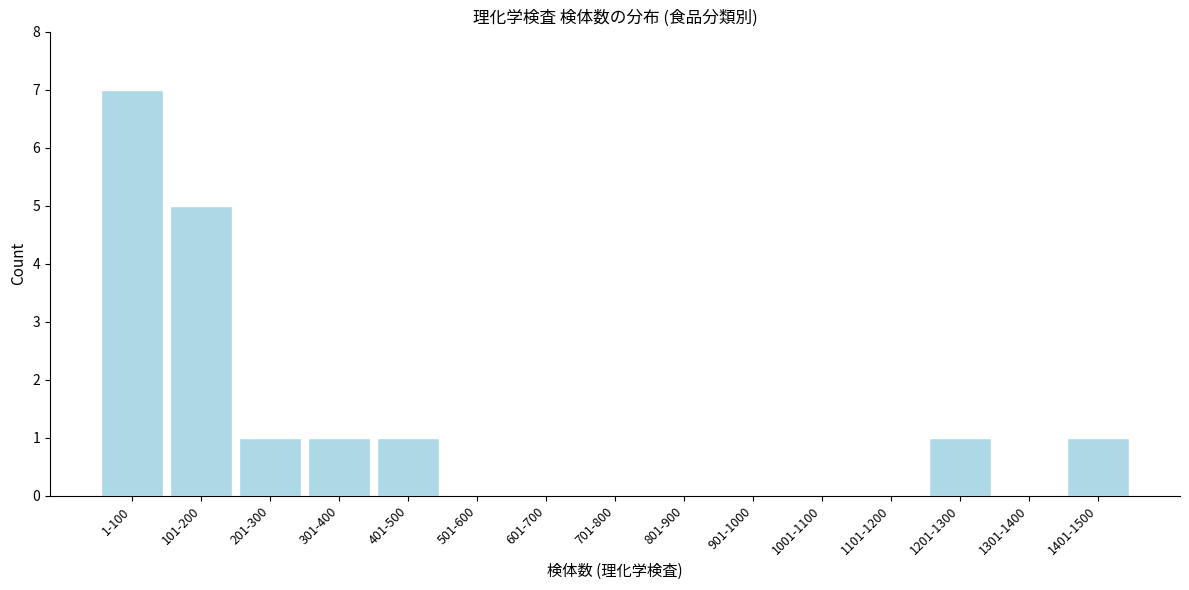

Reading left to right, list all the values displayed in this chart.

1-100=7	101-200=5	201-300=1	301-400=1	401-500=1	501-600=0	601-700=0	701-800=0	801-900=0	901-1000=0	1001-1100=0	1101-1200=0	1201-1300=1	1301-1400=0	1401-1500=1